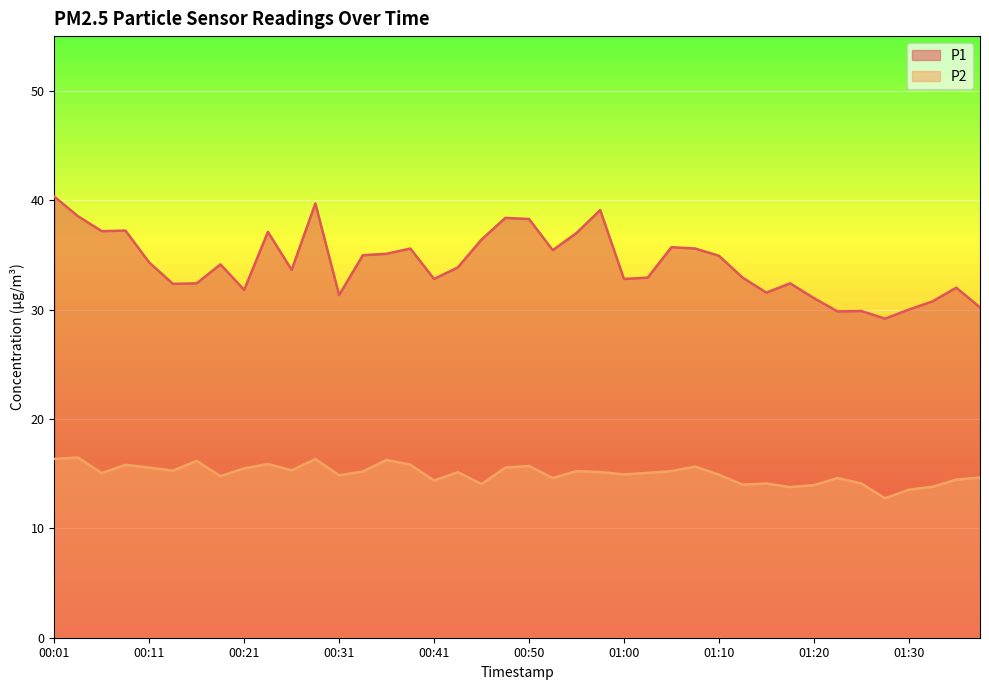

How many data points does each series have?

40